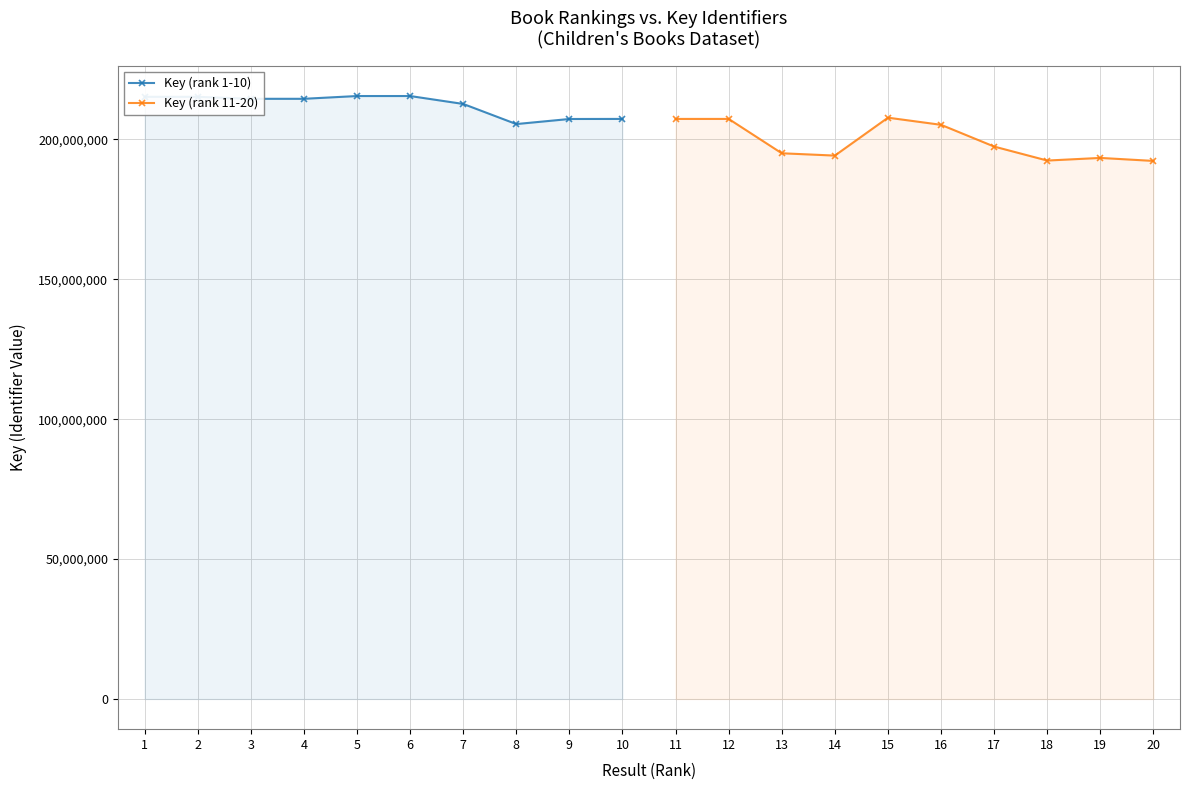

Between 2 and 3, which is larger?

2